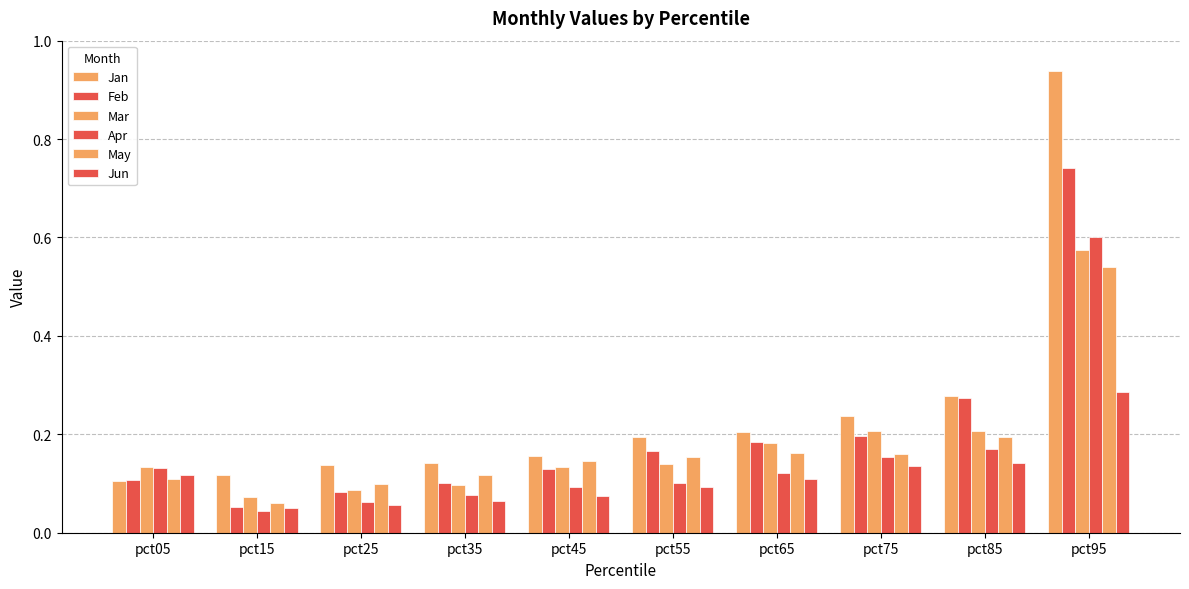

Which category has the highest value across all series?

pct95